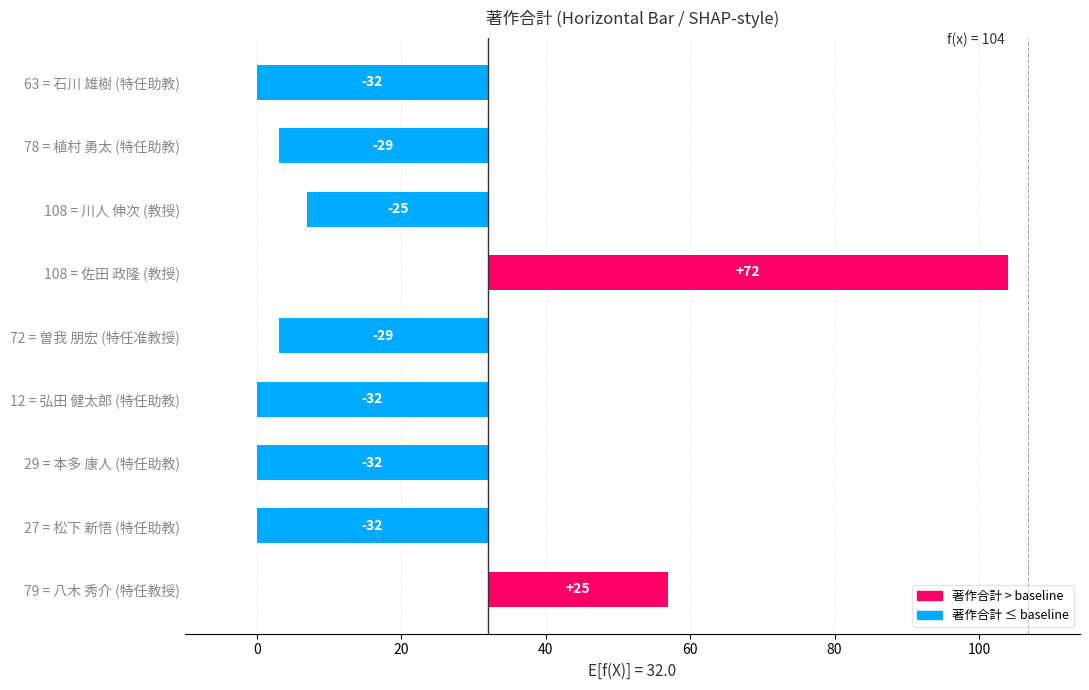

What is the change in value from 72 = 曽我 朋宏 (特任准教授) to 29 = 本多 康人 (特任助教)?

-3